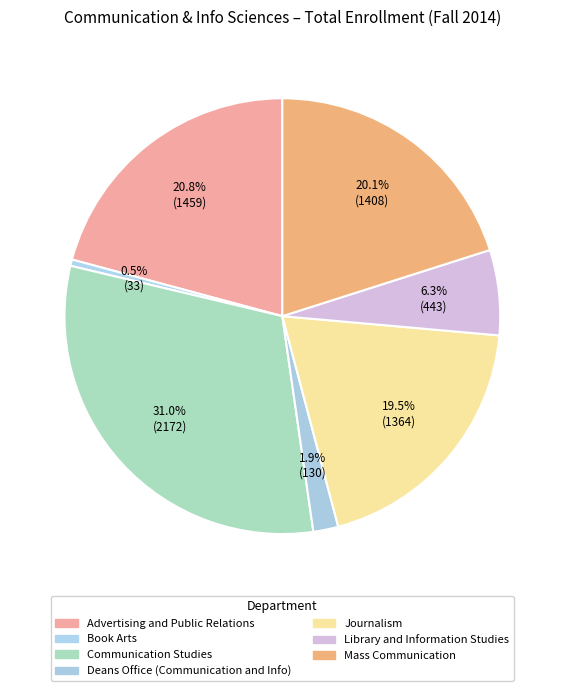

How many slices are in this pie chart?

7